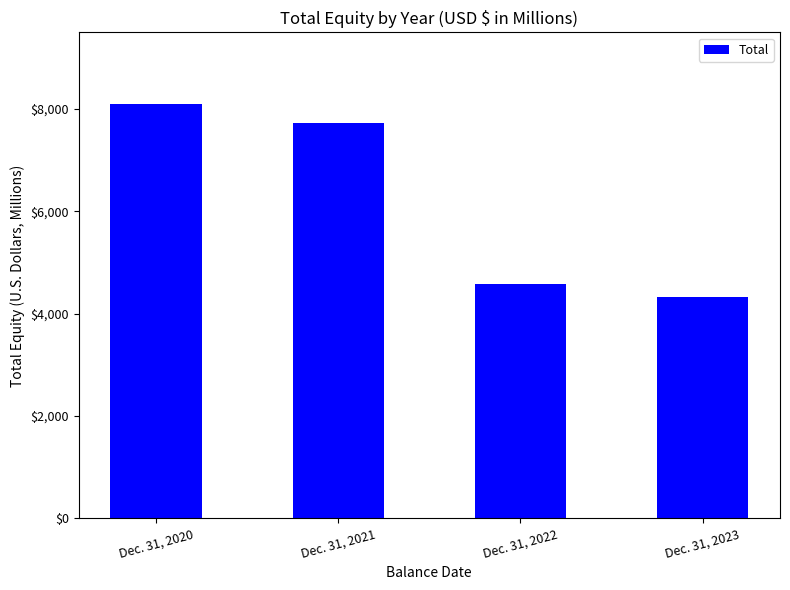

Are the bars grouped side by side (vs. stacked)?

No